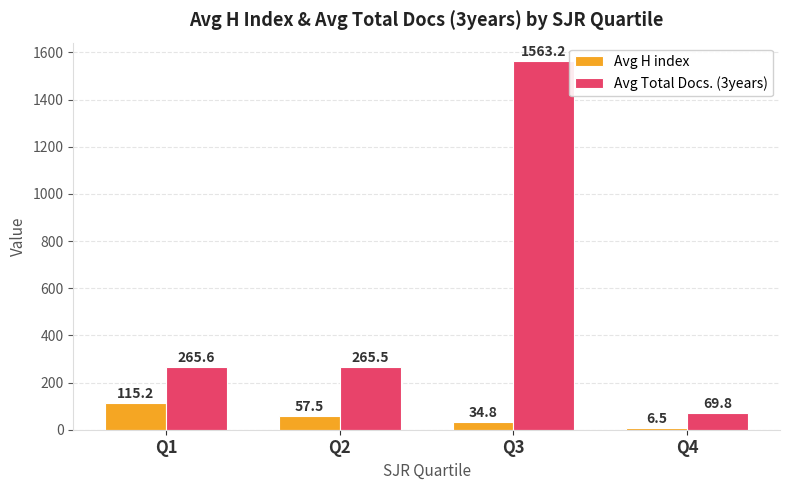

The value of Avg Total Docs. (3years) at Q3 is 2451.2. True or false?

False